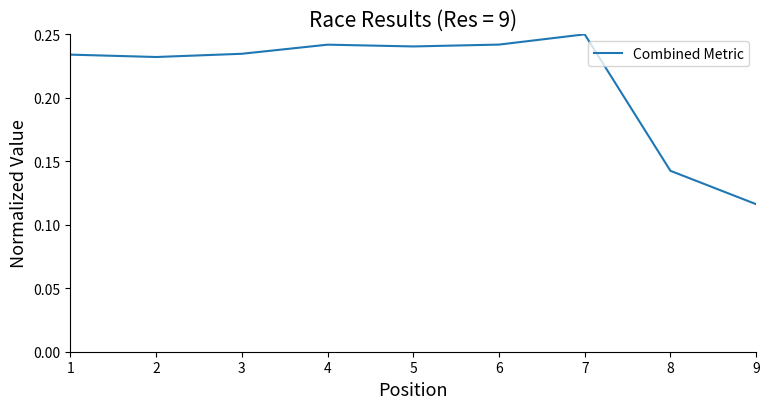

At which label is the value closest to 0?

9